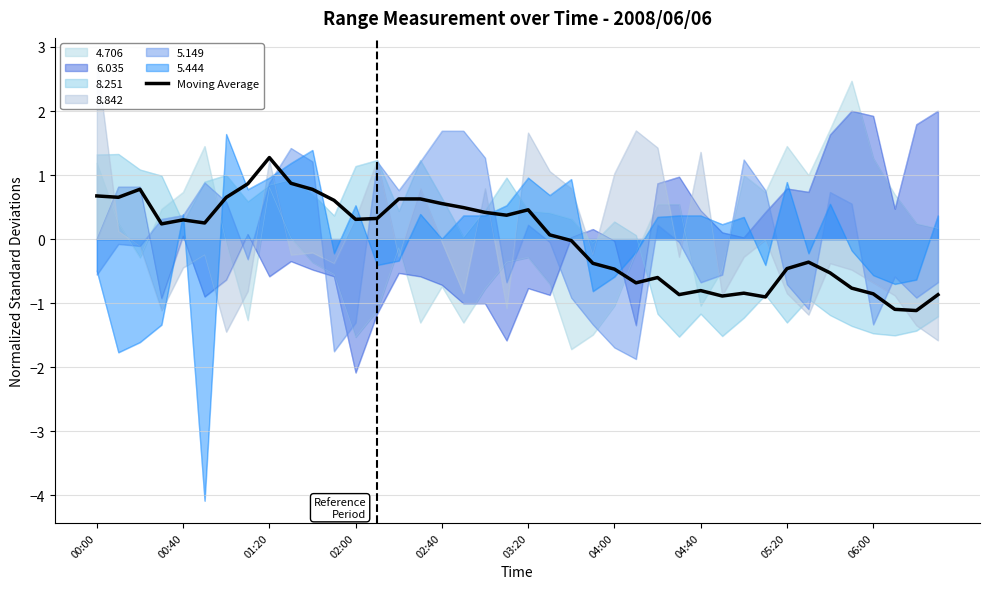

What is the maximum value for 4.706?

2.5